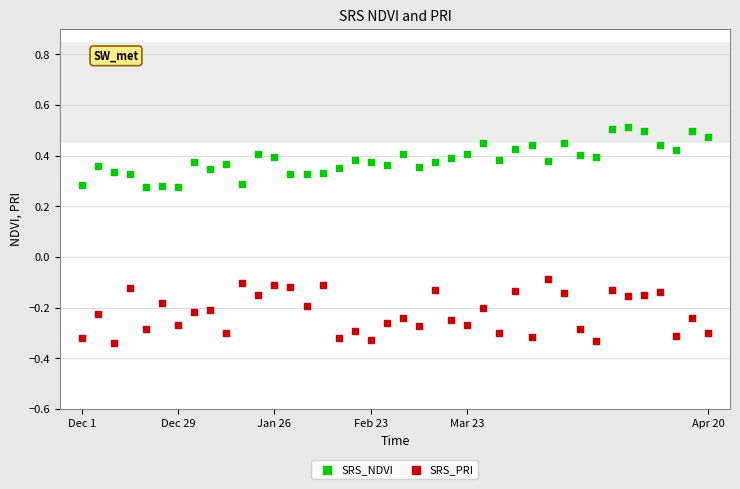

Which series reaches the minimum Y coordinate?

SRS_PRI